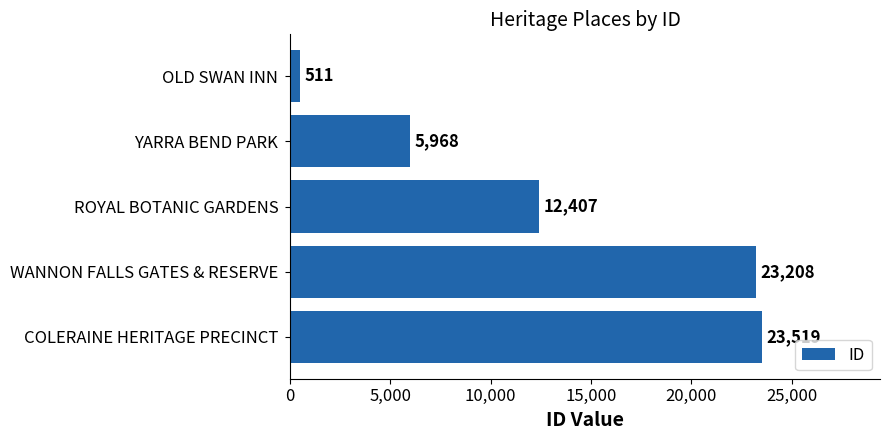

Between YARRA BEND PARK and COLERAINE HERITAGE PRECINCT, which is larger?

COLERAINE HERITAGE PRECINCT